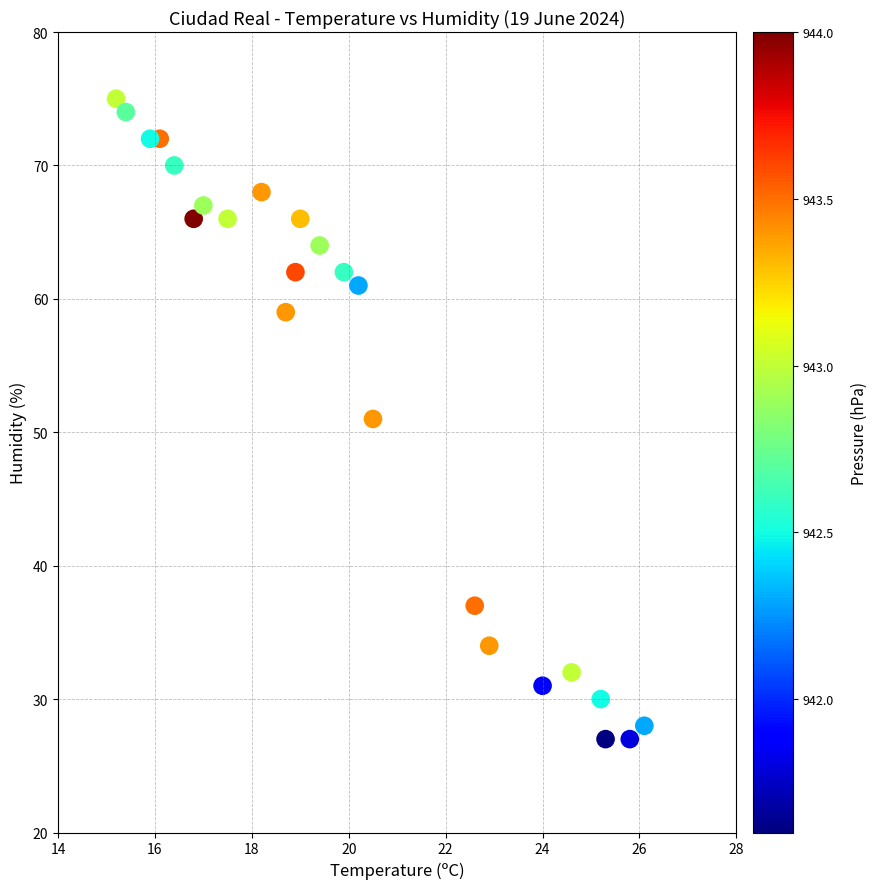

What is the range of Y values (max minus min)?

48